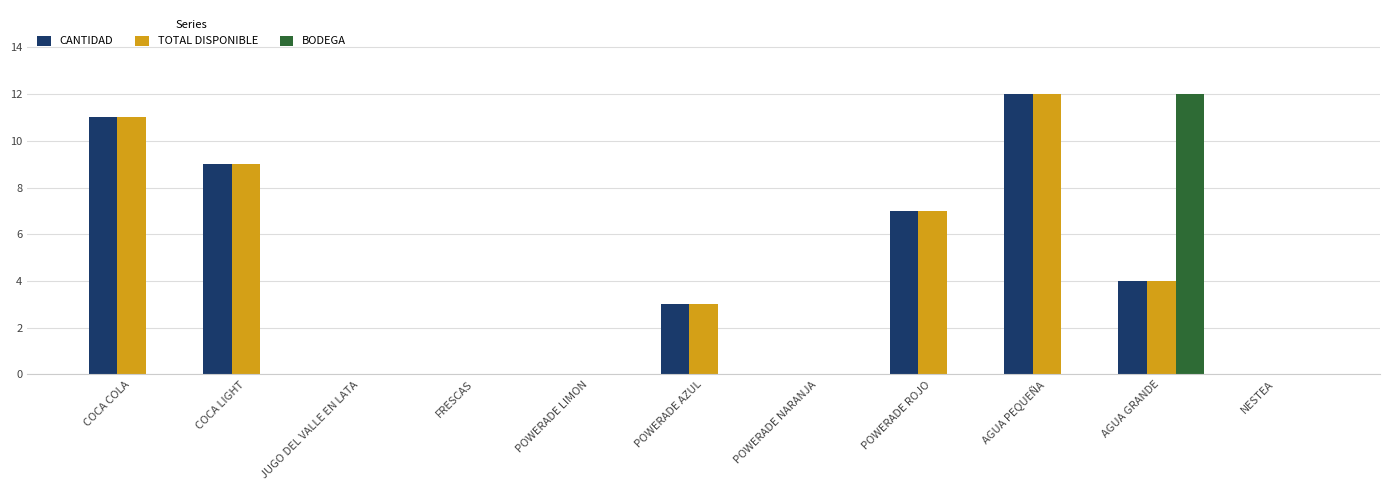

The TOTAL DISPONIBLE series shows 7 at NESTEA. True or false?

False